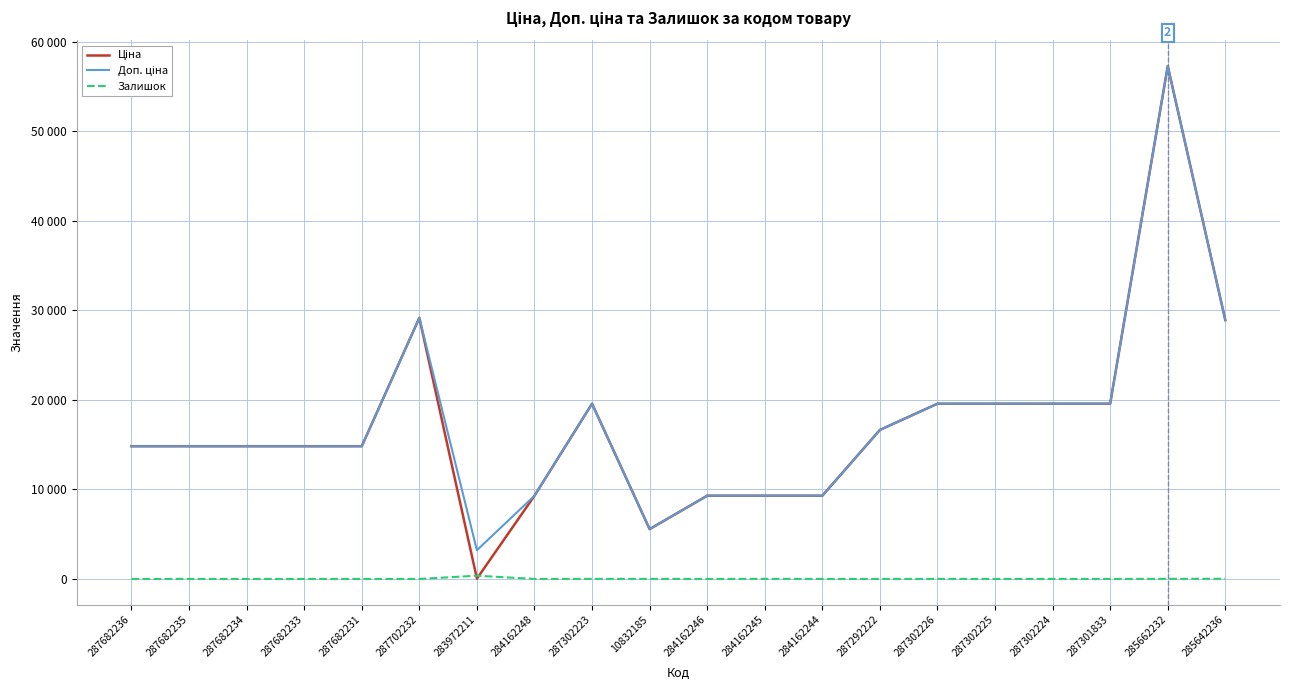

What is the total value across all series at 287682231?

29635.2